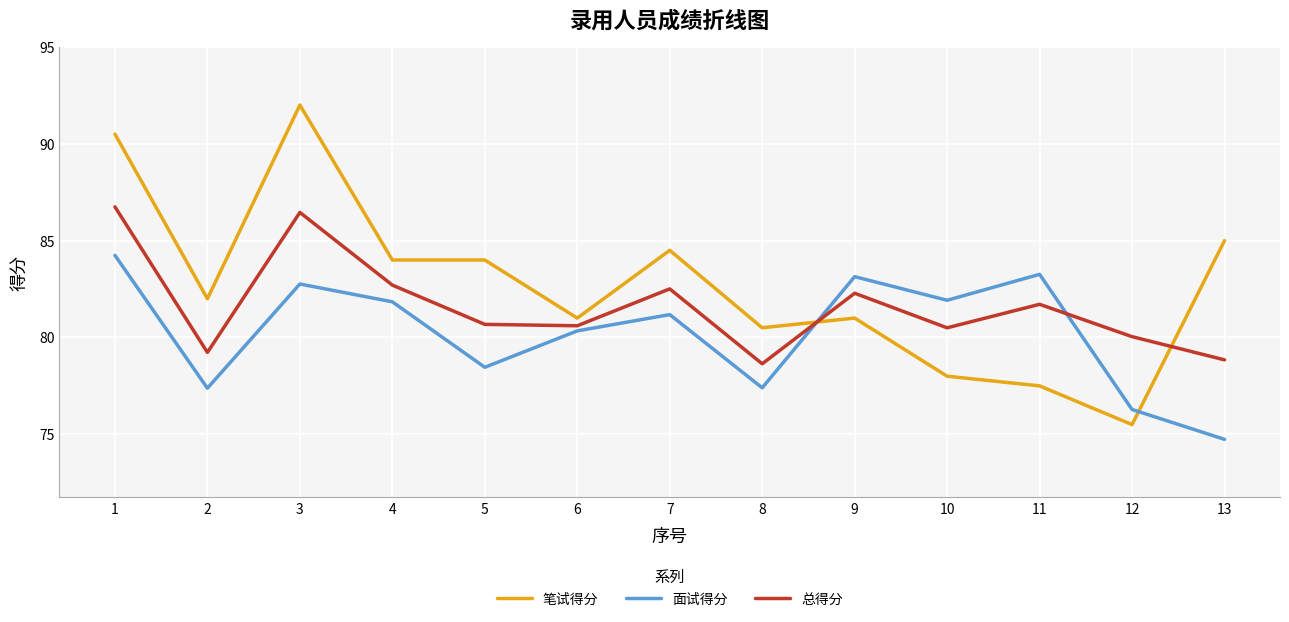

Which series ends up on top after the final intersection of 总得分 and 面试得分?

总得分